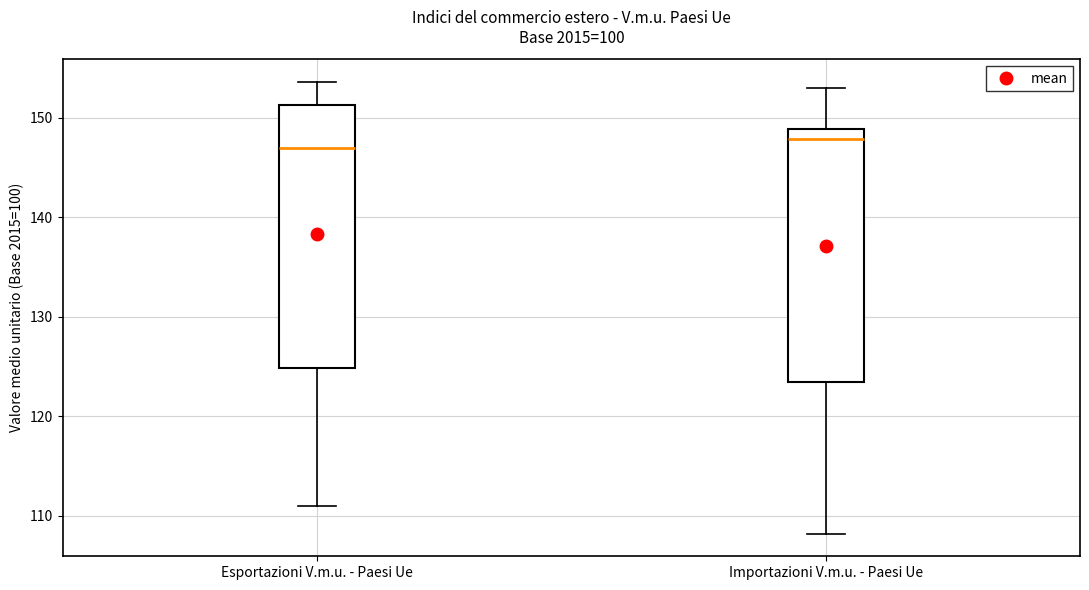

Where does the lower whisker of the box for Esportazioni V.m.u. - Paesi Ue end on the y-axis? The values are not printed on the chart, so give them approximately, as read against the axis.

111